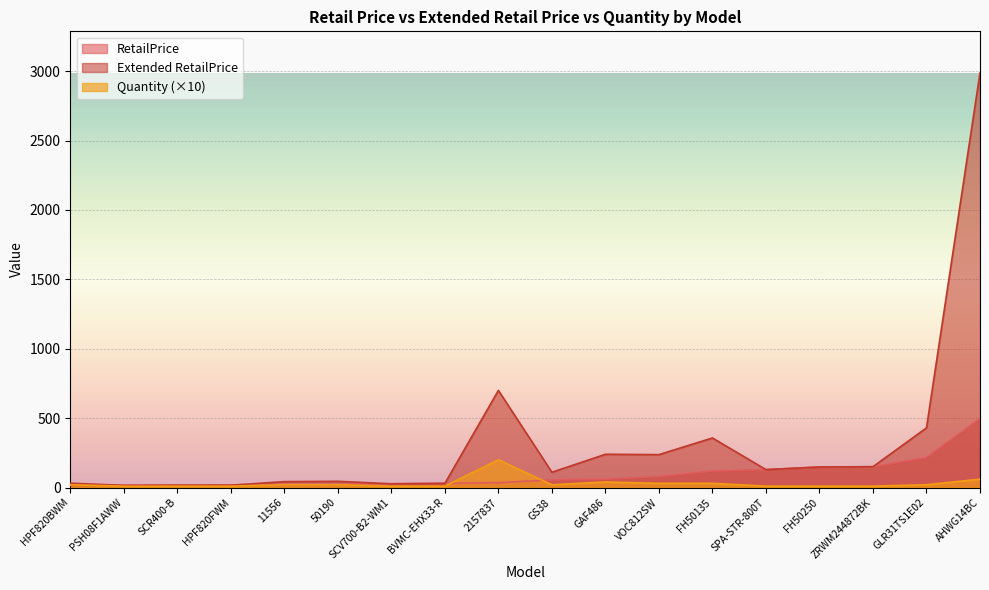

True or false: Quantity has a value of 15.6 at SCV700-B2-WM1.

False